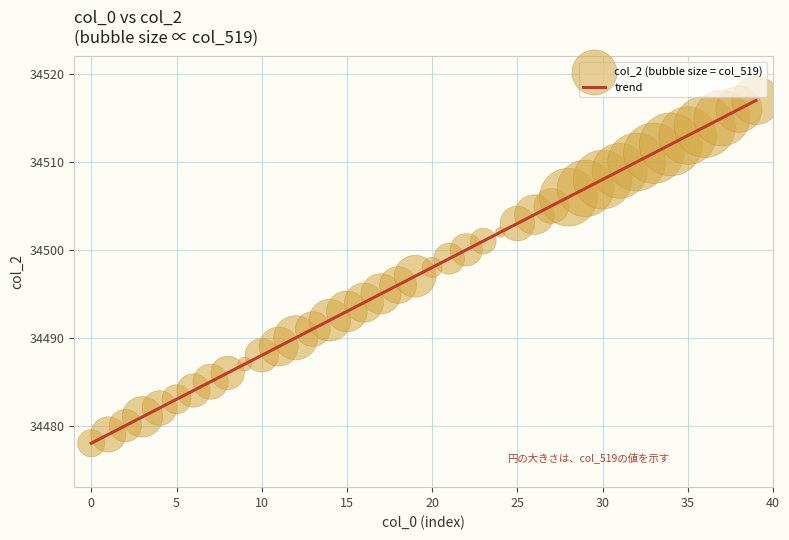

What is the difference between the maximum and minimum values?

39.0